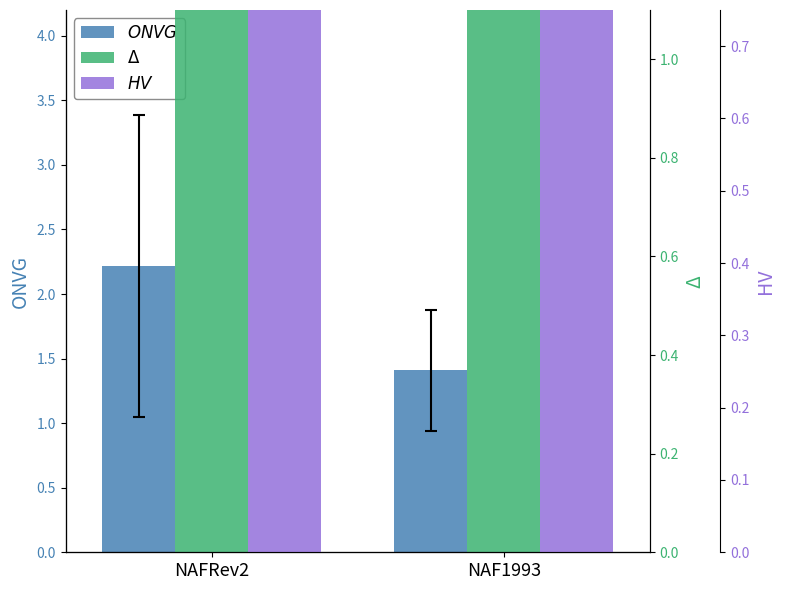

What position from the left is NAFRev2?

1